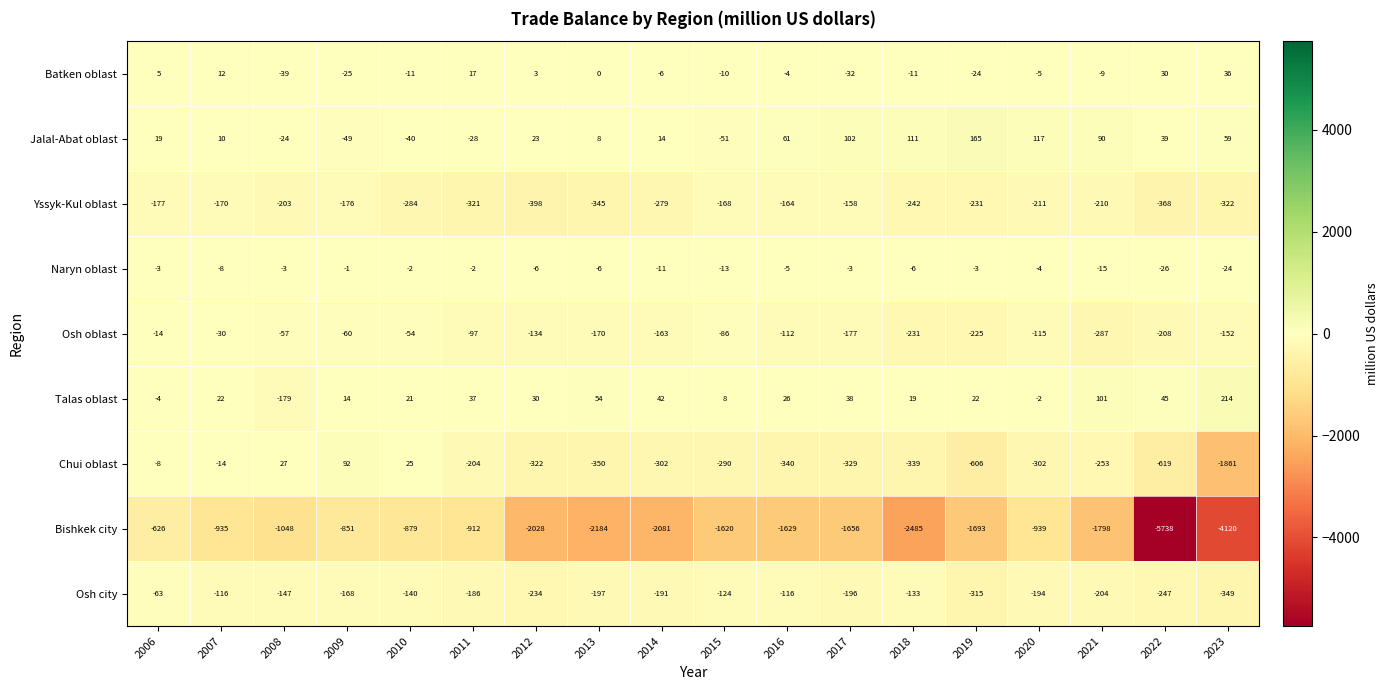

What is the difference between the Jalal-Abat oblast values at 2011 and 2019?

193